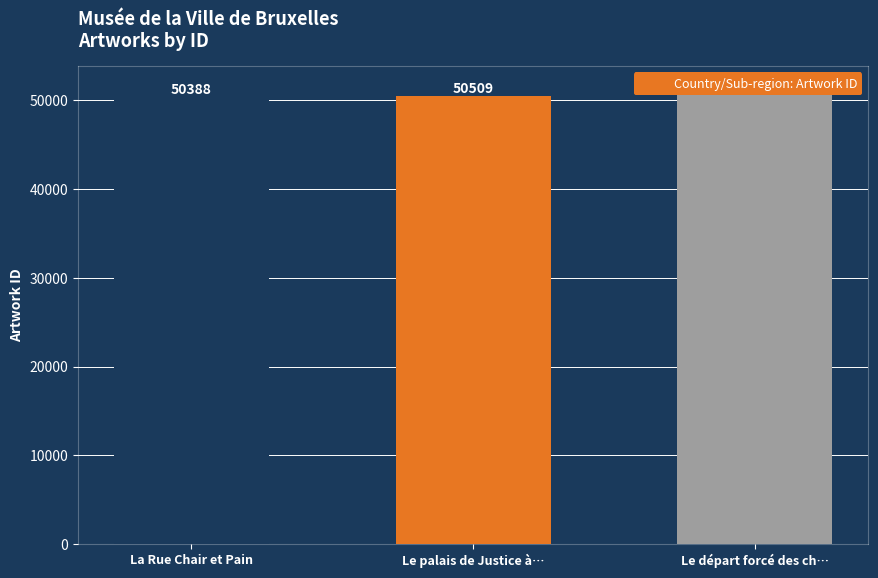

What is the difference between the second highest and minimum values?

121